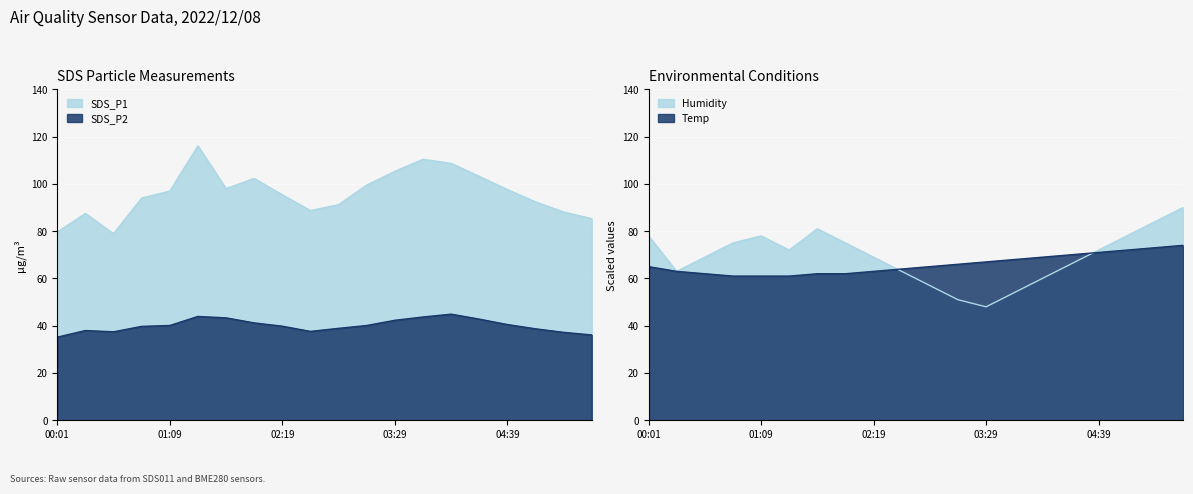

How many distinct data groups are displayed?

4